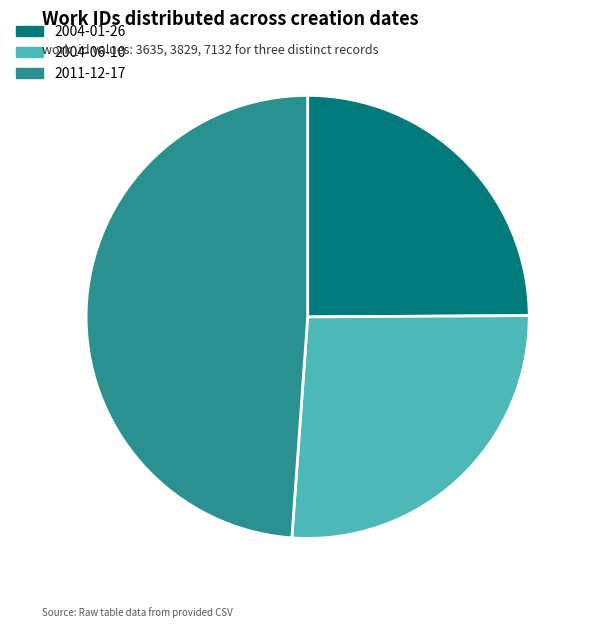

Between 2011-12-17 and 2004-06-10, which is larger?

2011-12-17